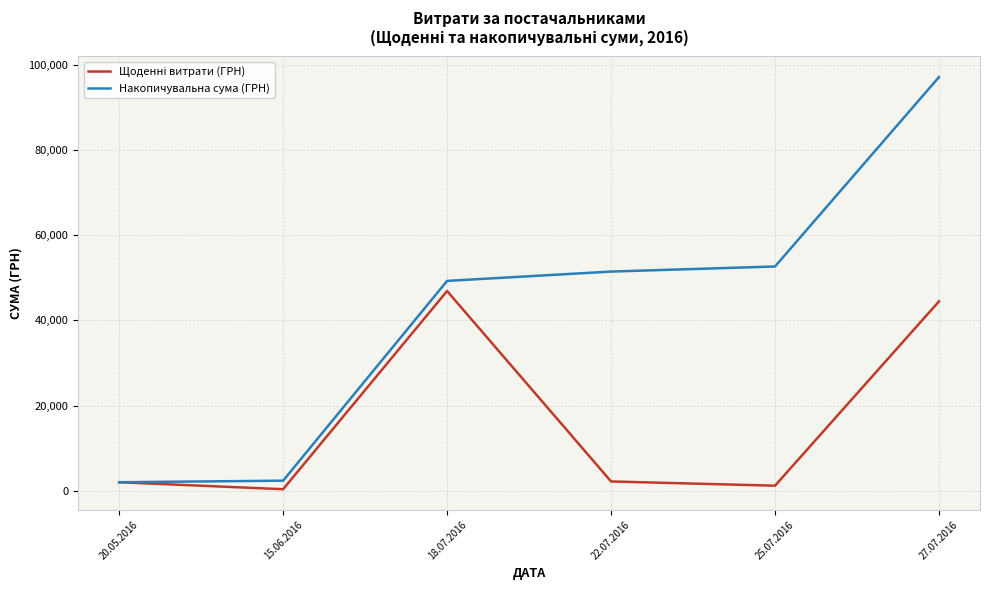

What is the difference between the maximum and second lowest values in the Накопичувальна сума (ГРН) series?

94765.9